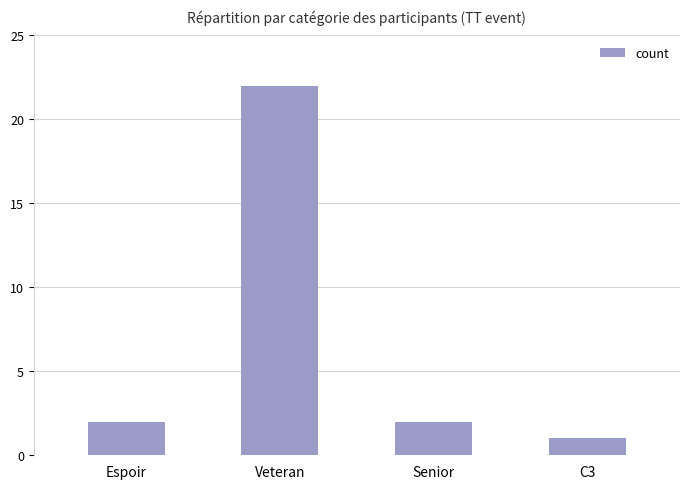

Between Espoir and Veteran, which is larger?

Veteran